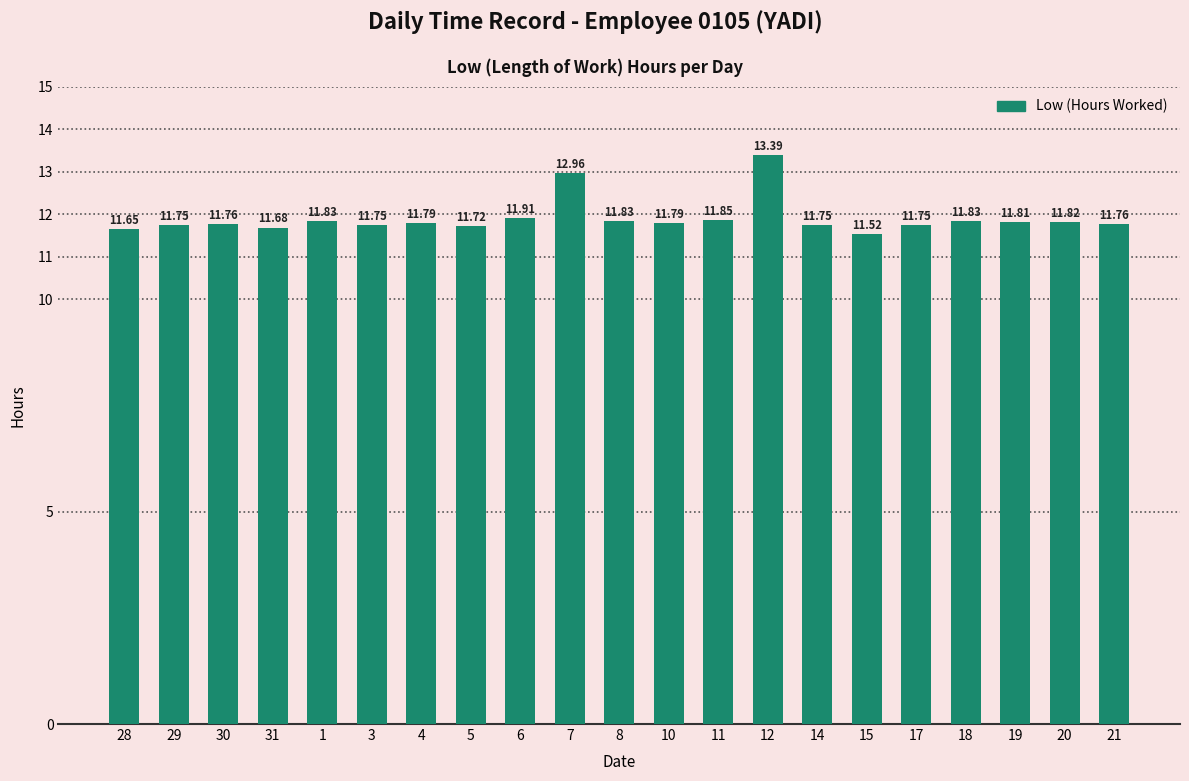

What is the ratio of the value at 31 to the value at 29?

1.0